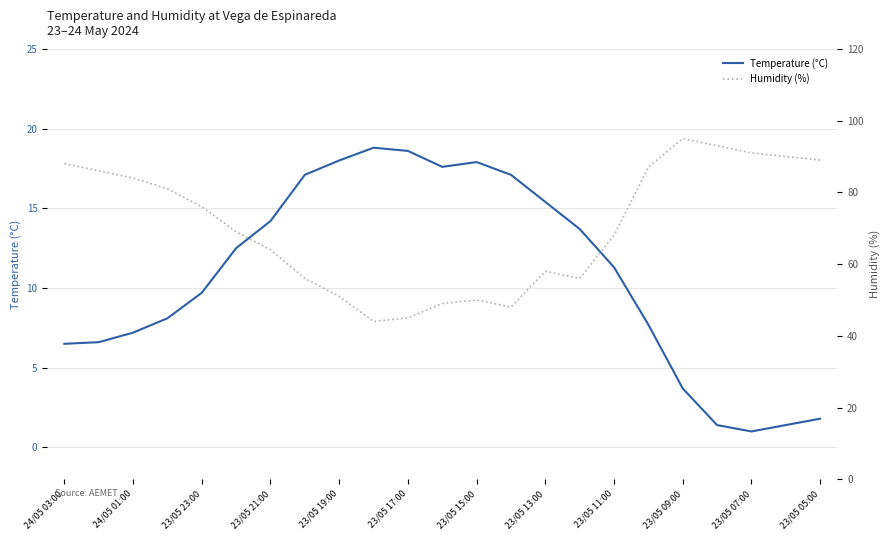

Is it true that Temperature (°C) equals 7.2 at 24/05 01:00?

True